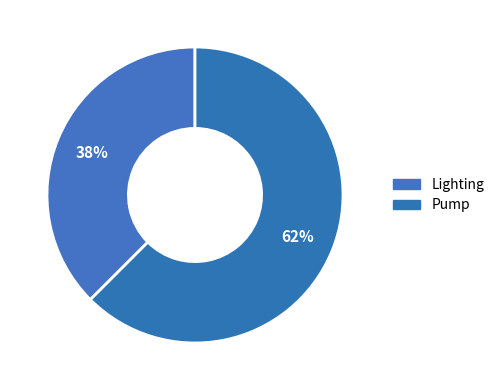

What is the largest slice in the pie chart?

Pump